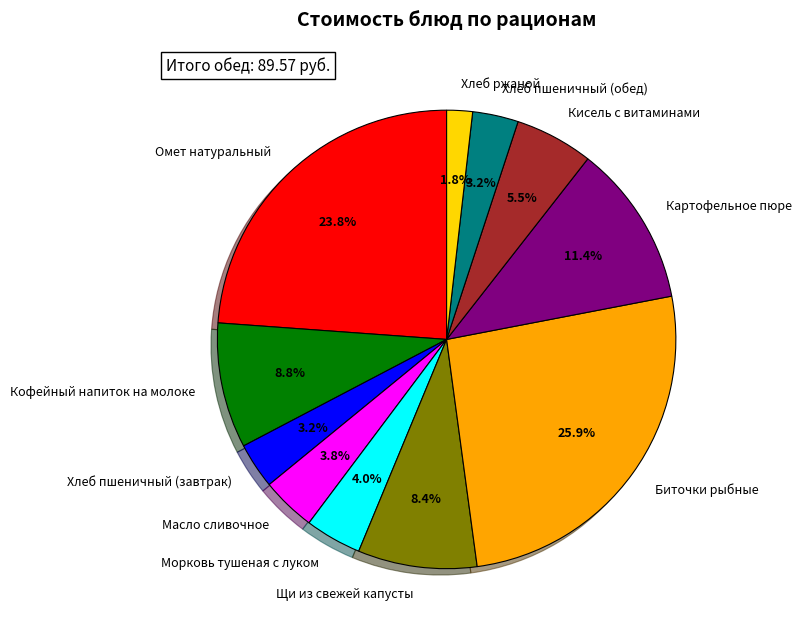

Which category has the smallest portion of the pie?

Хлеб ржаной